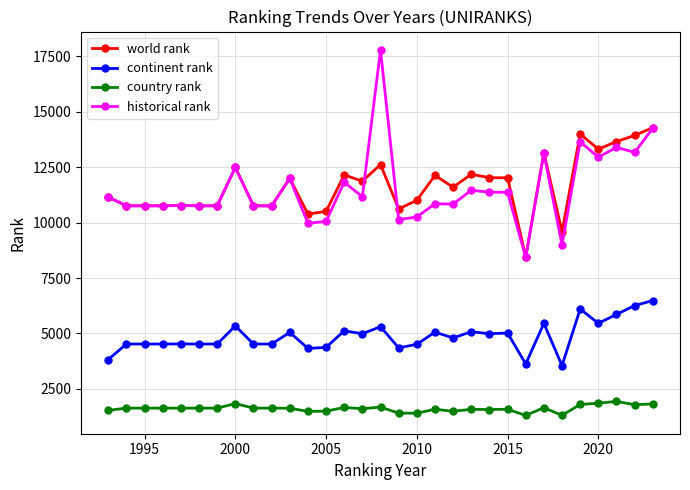

What is the highest value of the historical rank series?

17799.5